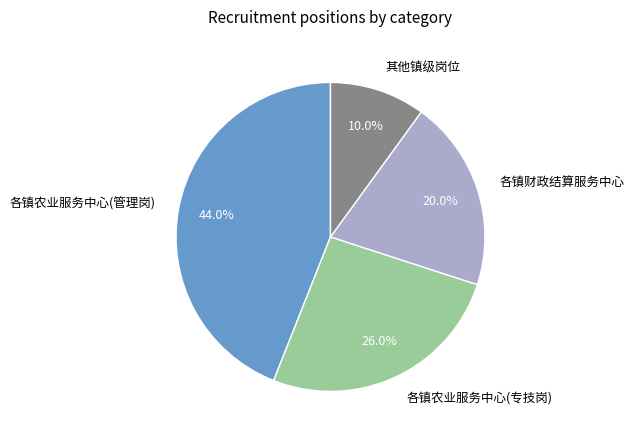

Is there a majority slice in this chart?

No